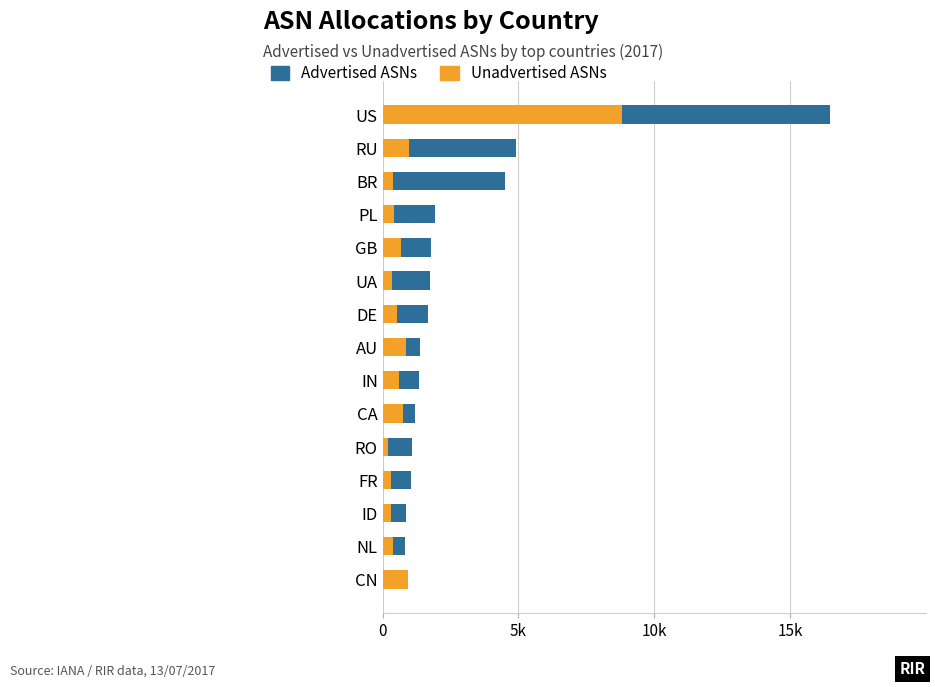

Is it true that Unadvertised ASNs equals 0.2 at BR?

False